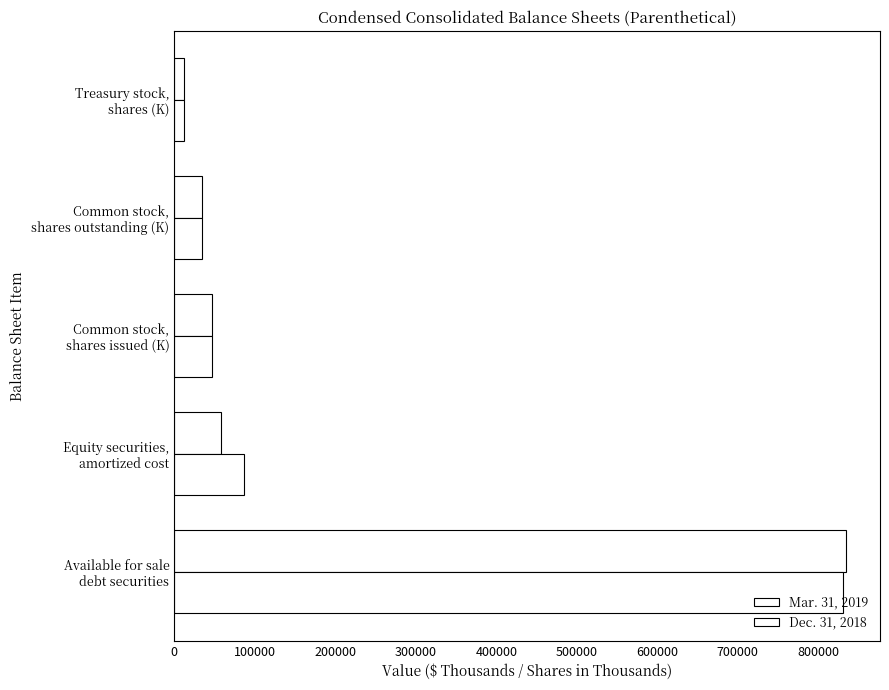

What is the sum of all Mar. 31, 2019 values?

986302